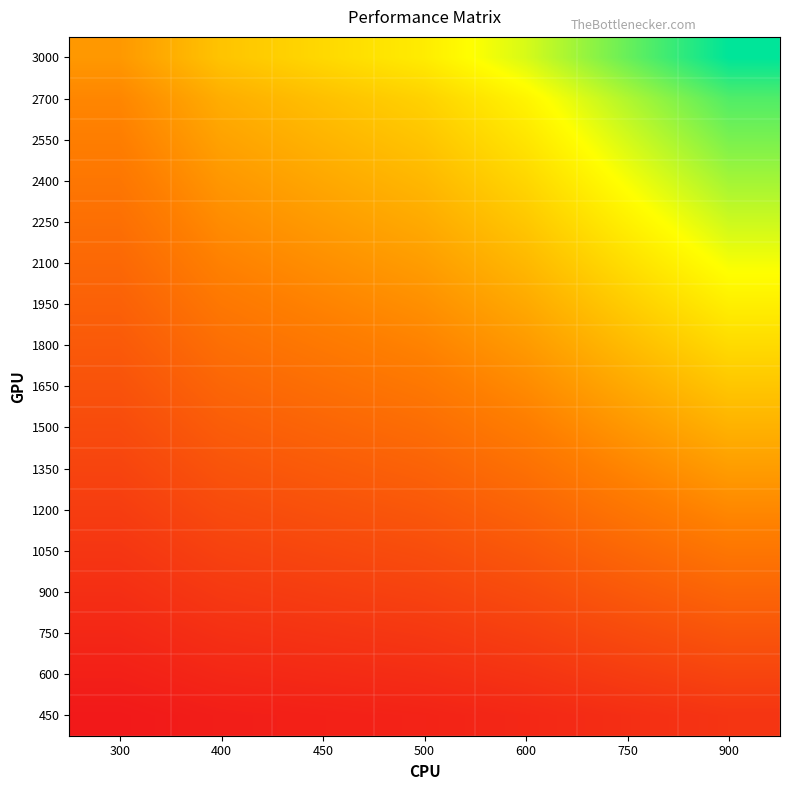

Reading right to left, what are all the values shown in this chart?

3000: 900=5487	750=4785	600=4047	500=3531	450=3264	400=2988	300=2406
2700: 900=4938	750=4307	600=3642	500=3178	450=2938	400=2689	300=2165
2550: 900=4664	750=4067	600=3440	500=3001	450=2774	400=2540	300=2045
2400: 900=4390	750=3828	600=3238	500=2825	450=2611	400=2390	300=1925
2250: 900=4115	750=3589	600=3035	500=2648	450=2448	400=2241	300=1805
2100: 900=3841	750=3350	600=2833	500=2472	450=2285	400=2092	300=1684
1950: 900=3567	750=3110	600=2631	500=2295	450=2122	400=1942	300=1564
1800: 900=3292	750=2871	600=2428	500=2119	450=1958	400=1793	300=1444
1650: 900=3018	750=2632	600=2226	500=1942	450=1795	400=1643	300=1323
1500: 900=2744	750=2393	600=2024	500=1766	450=1632	400=1494	300=1203
1350: 900=2469	750=2153	600=1821	500=1589	450=1469	400=1345	300=1083
1200: 900=2195	750=1914	600=1619	500=1412	450=1306	400=1195	300=962
1050: 900=1920	750=1675	600=1416	500=1236	450=1142	400=1046	300=842
900: 900=1646	750=1436	600=1214	500=1059	450=979	400=896	300=722
750: 900=1372	750=1196	600=1012	500=883	450=816	400=747	300=602
600: 900=1097	750=957	600=809	500=706	450=653	400=598	300=481
450: 900=823	750=718	600=607	500=530	450=490	400=448	300=361